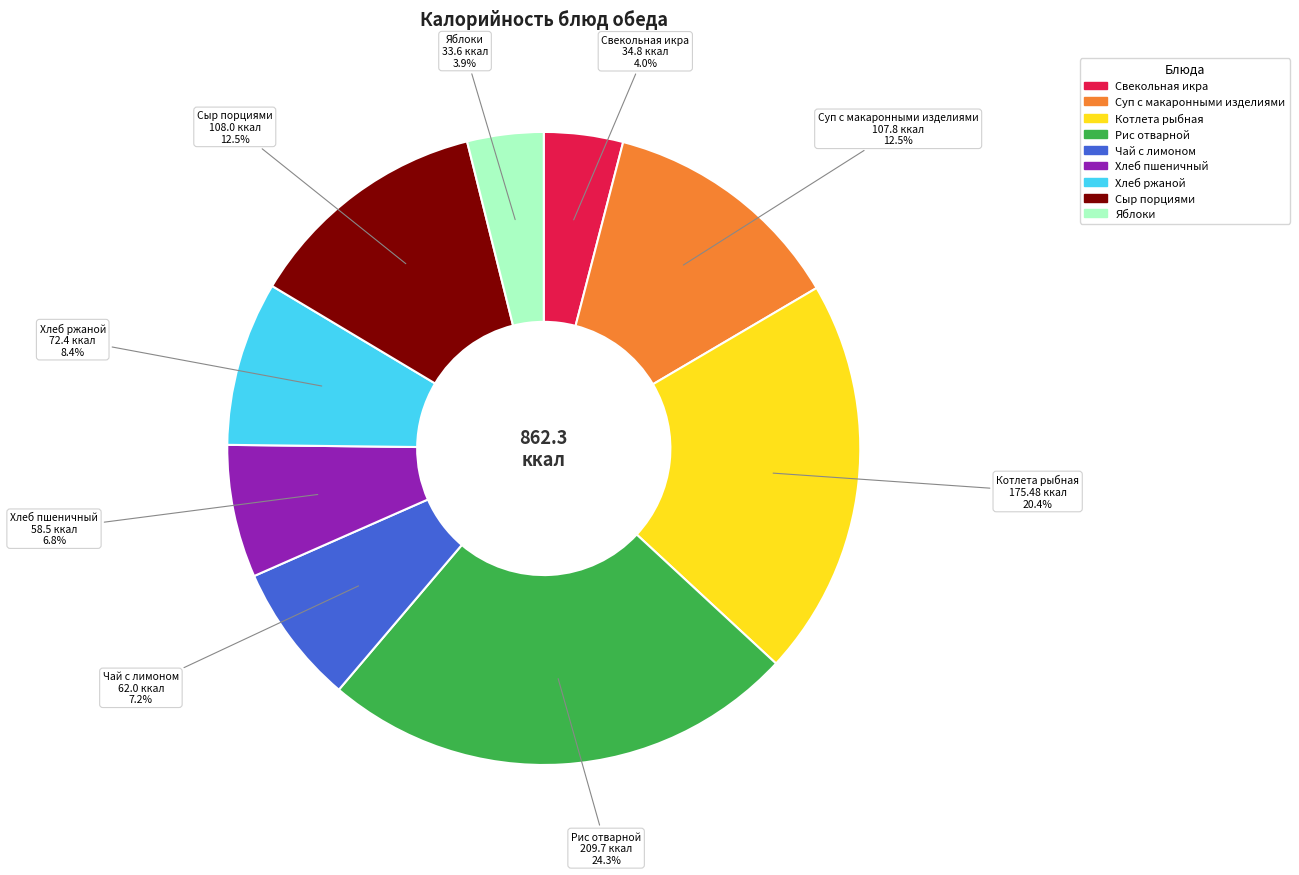

Does any single category account for the majority?

No